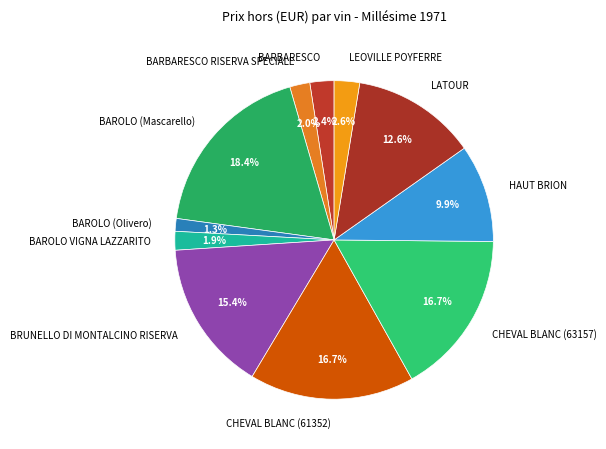

Which slice is the largest?

BAROLO (Mascarello)